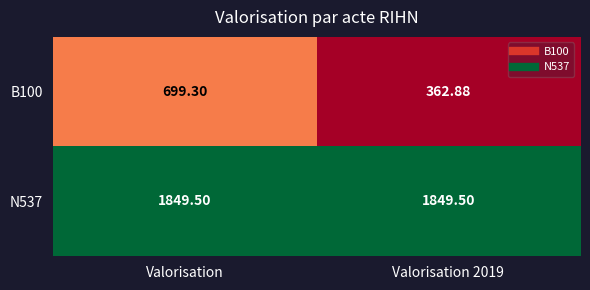

At which category is the sum across all series the highest?

Valorisation